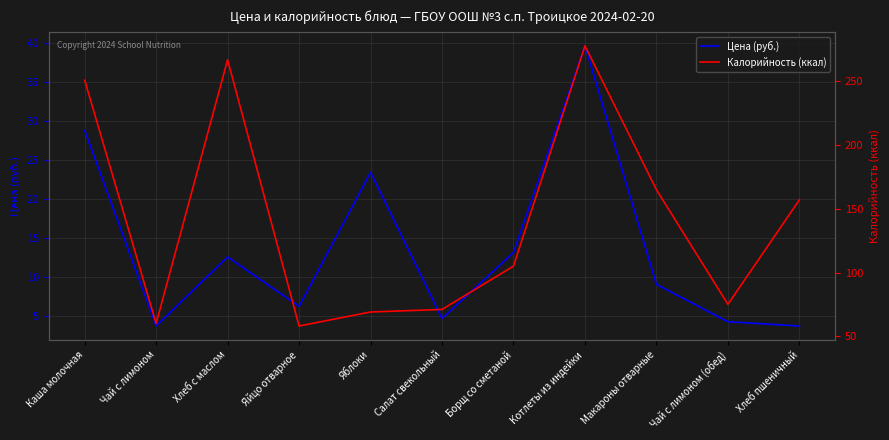

What is the label of the 5th point from the right?

Борщ со сметаной